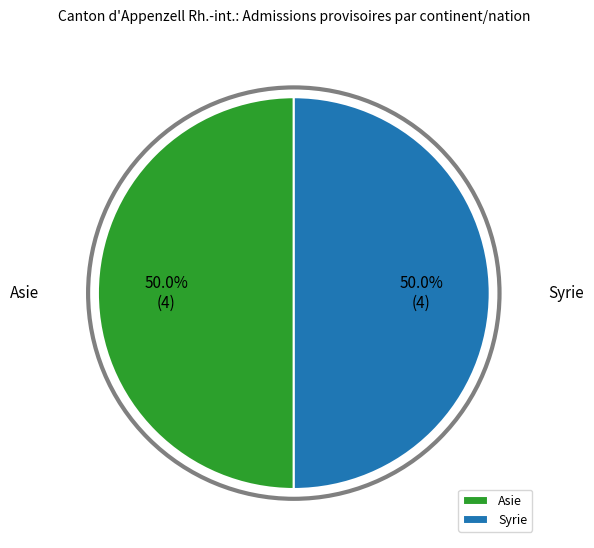

What is the ratio of the value at Asie to the value at Syrie?

1.0